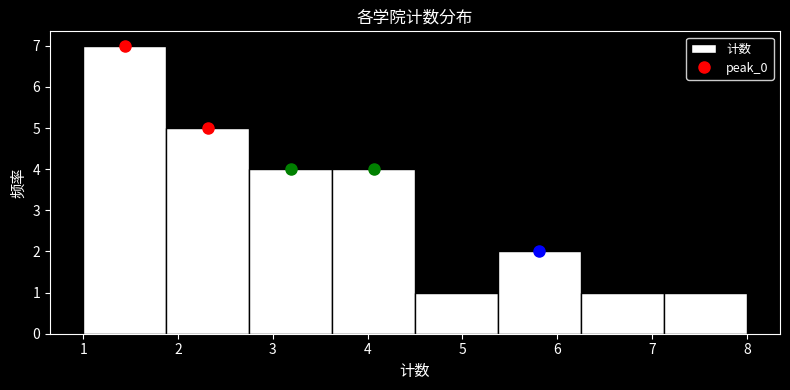

Over which range of the x-axis is the bar tallest?

1.0 to 1.9